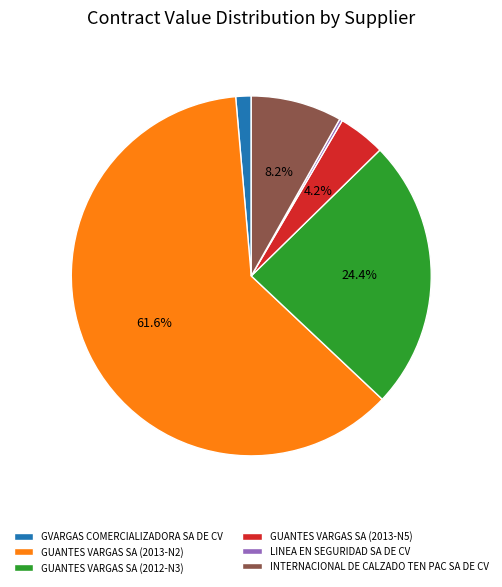

Do INTERNACIONAL DE CALZADO TEN PAC SA DE CV and GVARGAS COMERCIALIZADORA SA DE CV together represent more than half of the pie?

No